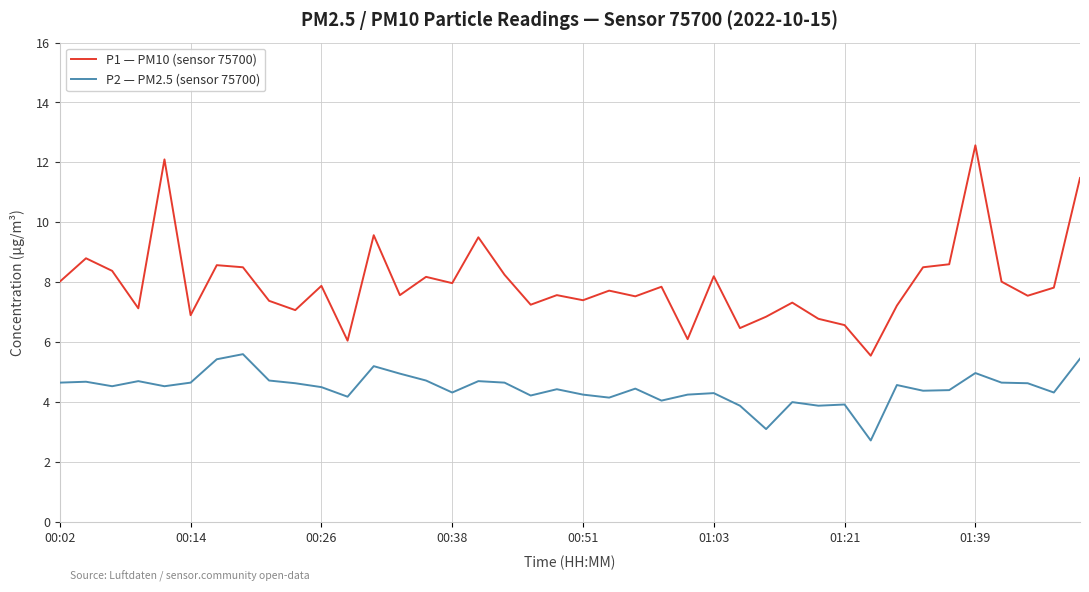

What is the smallest value displayed?

2.7